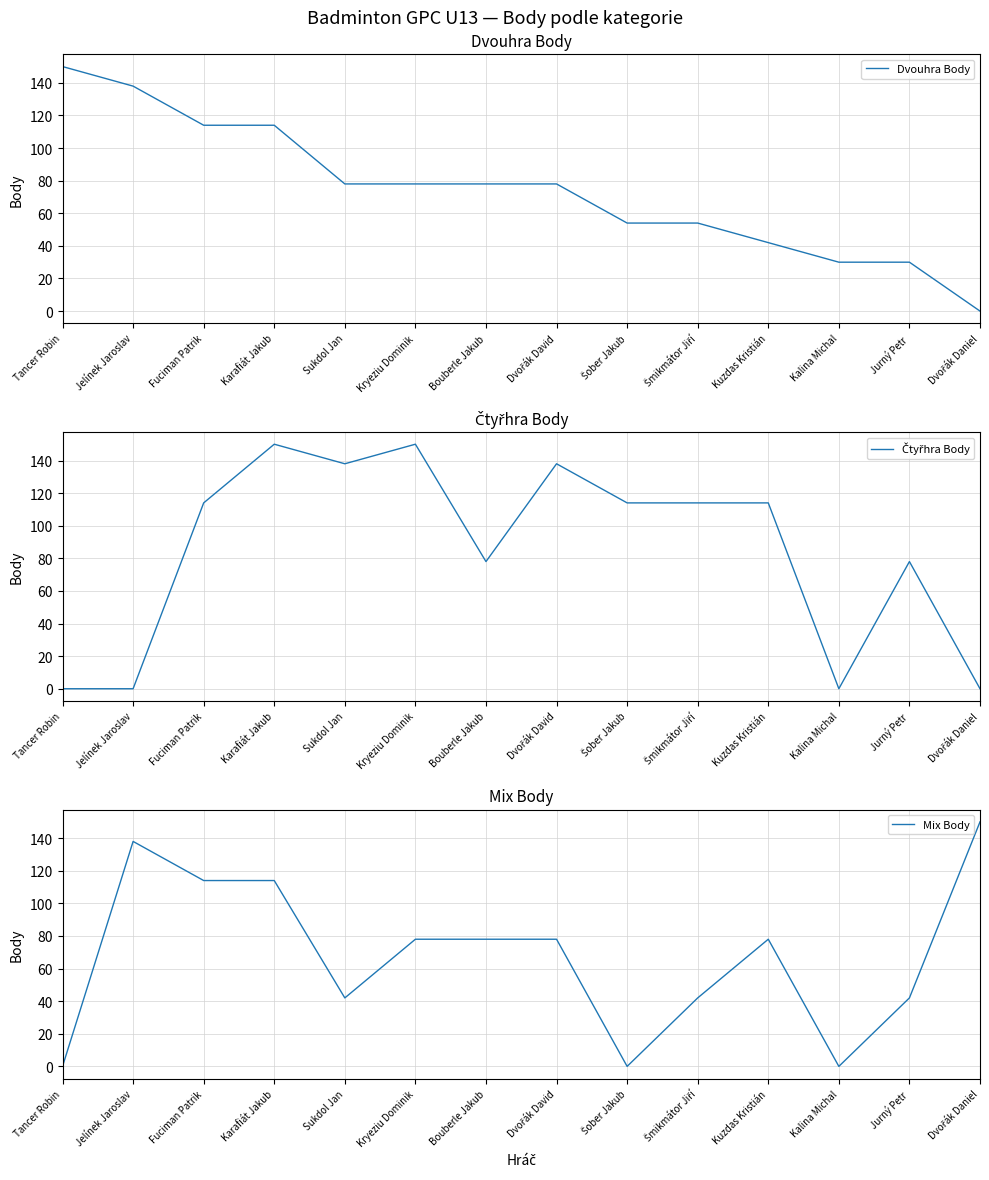

At Dvořák Daniel, list the series in order from smallest to largest.

Dvouhra Body, Čtyřhra Body, Mix Body